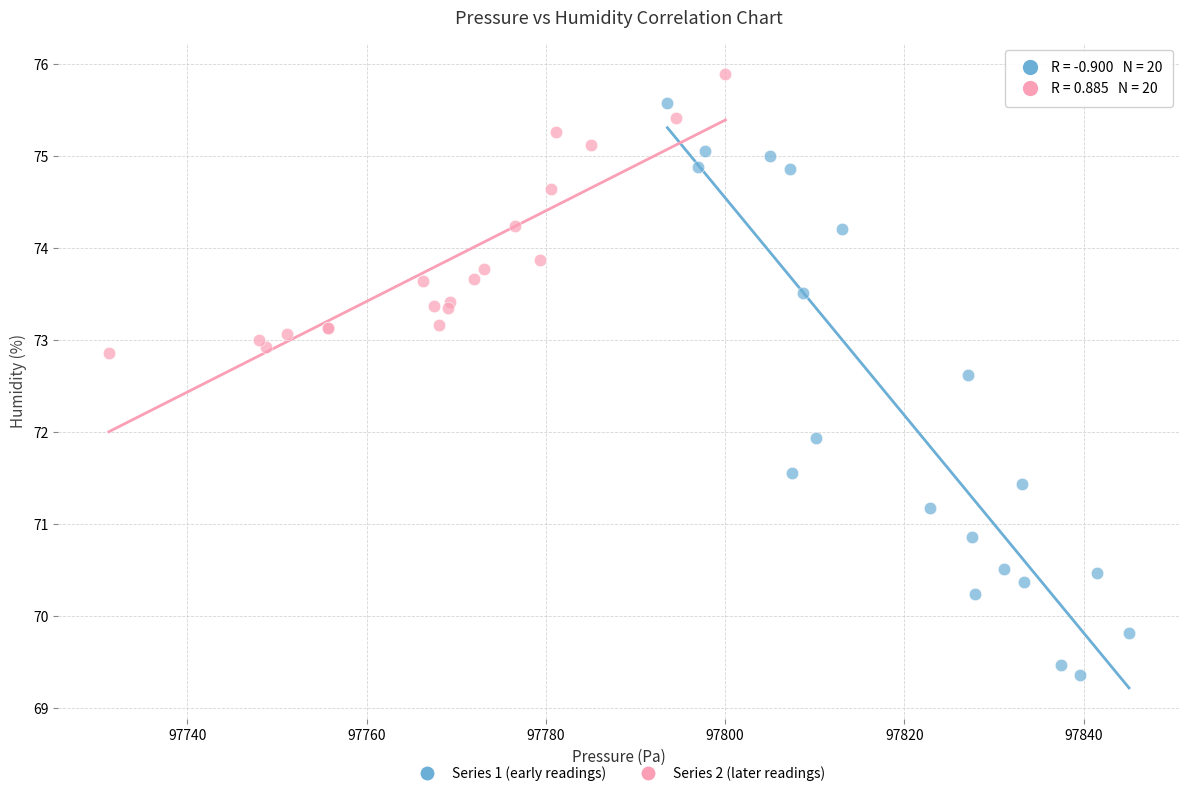

Which series has the widest spread of Y values?

Series 1 (early readings)